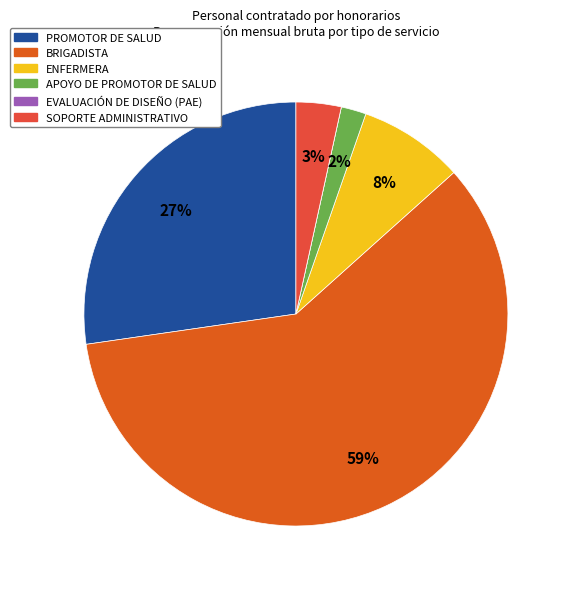

How many segments does this pie chart have?

6